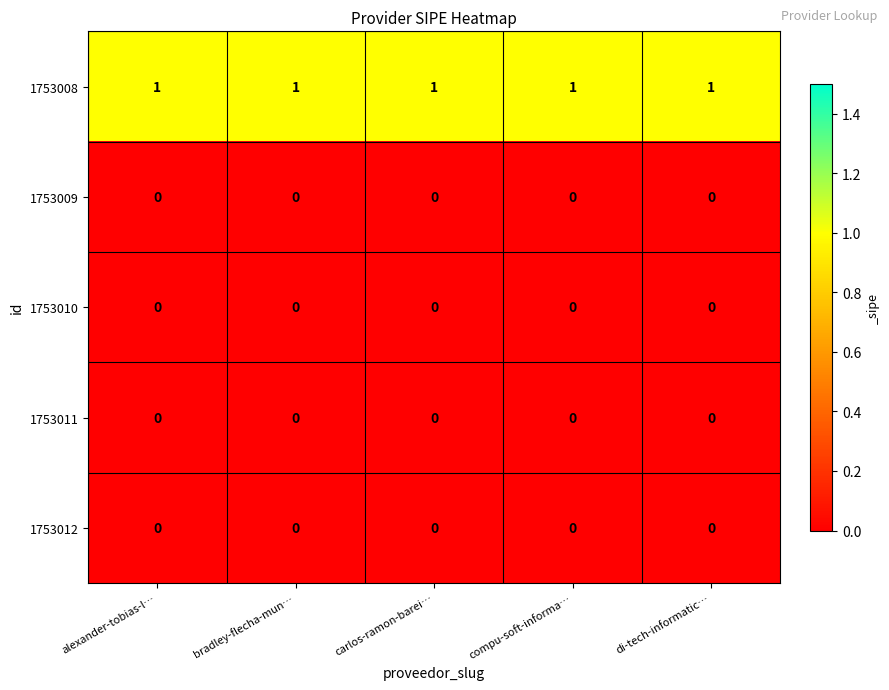

How many categories are shown in the chart?

5